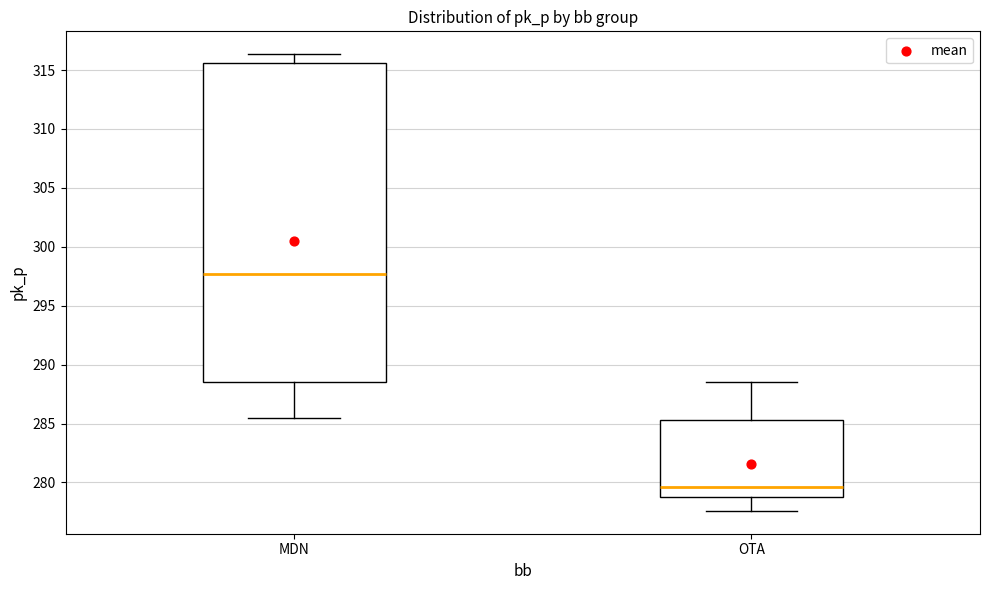

Which box is the tallest, from its lower edge to its upper edge?

MDN